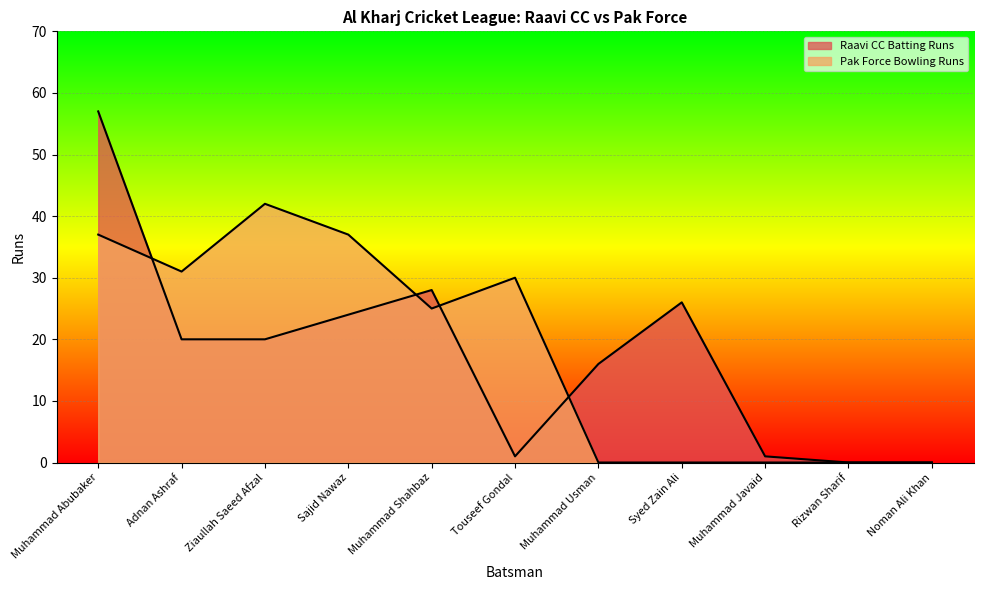

Where is Pak Force Bowling Runs nearest to the value 21?

Muhammad Shahbaz